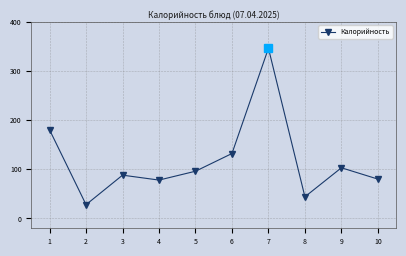

The value at 5 is 149. True or false?

False